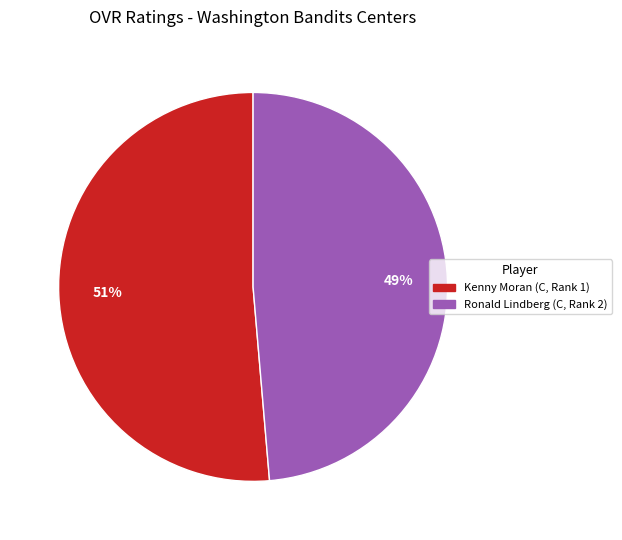

Rank the categories by value from lowest to highest.

Ronald, Kenny